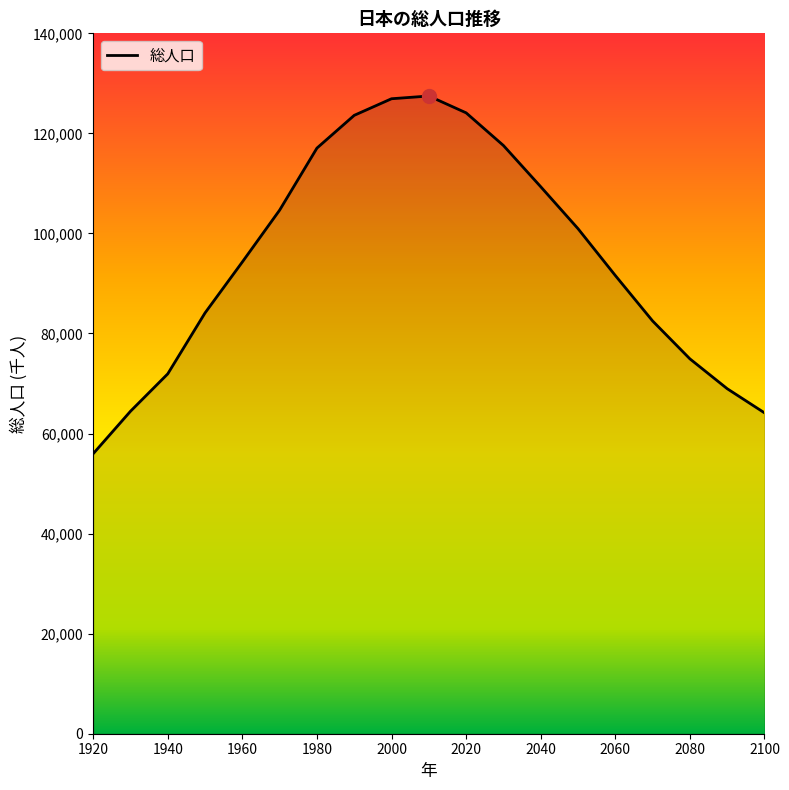

What is the minimum value shown in the chart?

55963